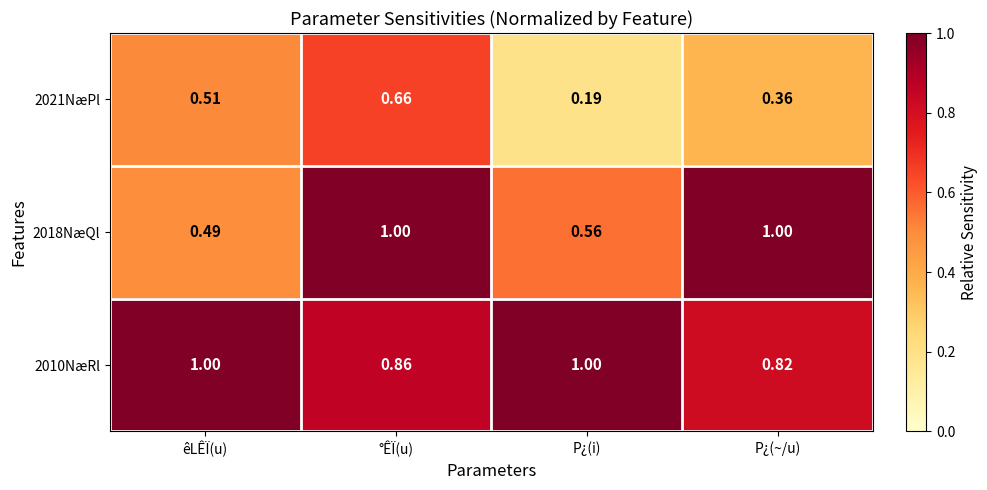

Is the value of 2010NæRl at P¿(i) greater than the value of 2021NæPl at P¿(~/u)?

Yes